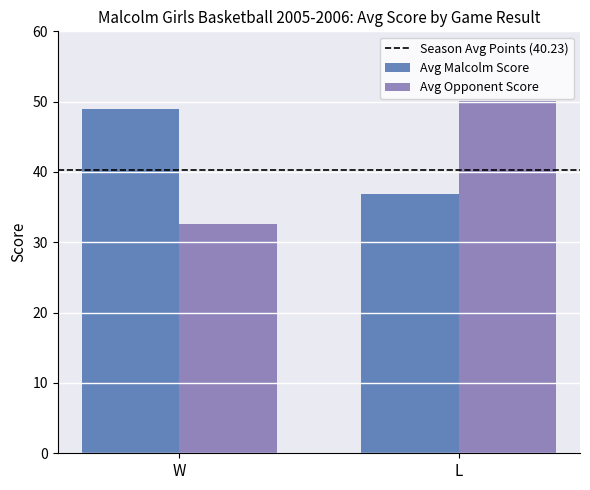

How many categories are shown in the chart?

2